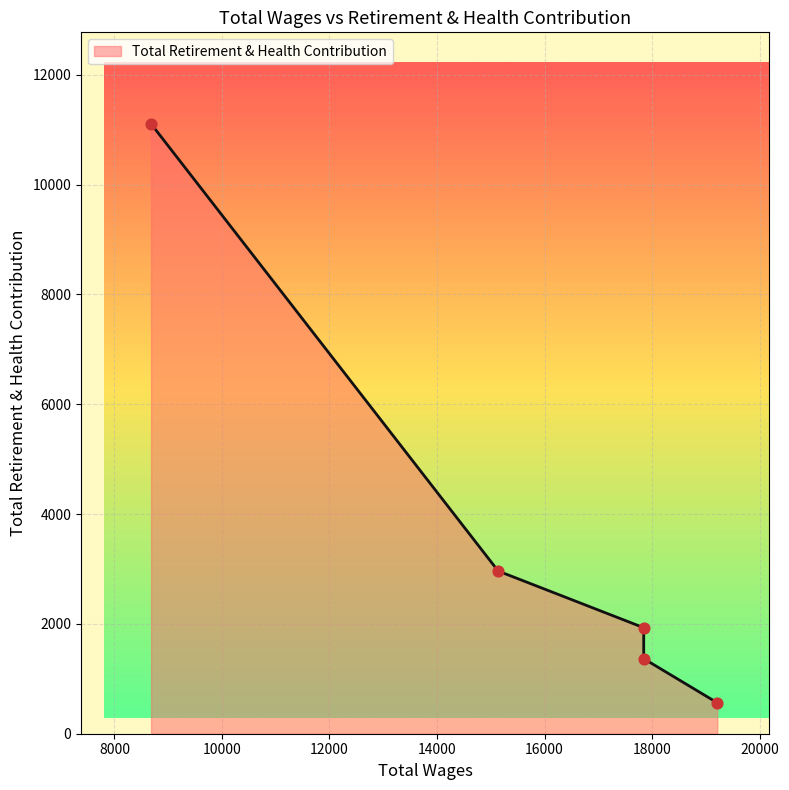

What is the change in value from 17843.0 to 15137.0?

+1596